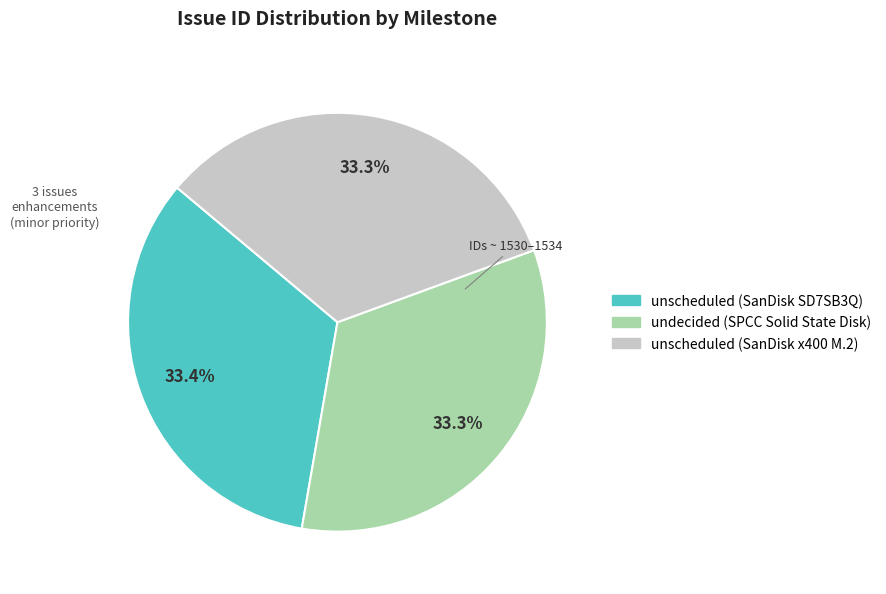

Is there a majority slice in this chart?

No